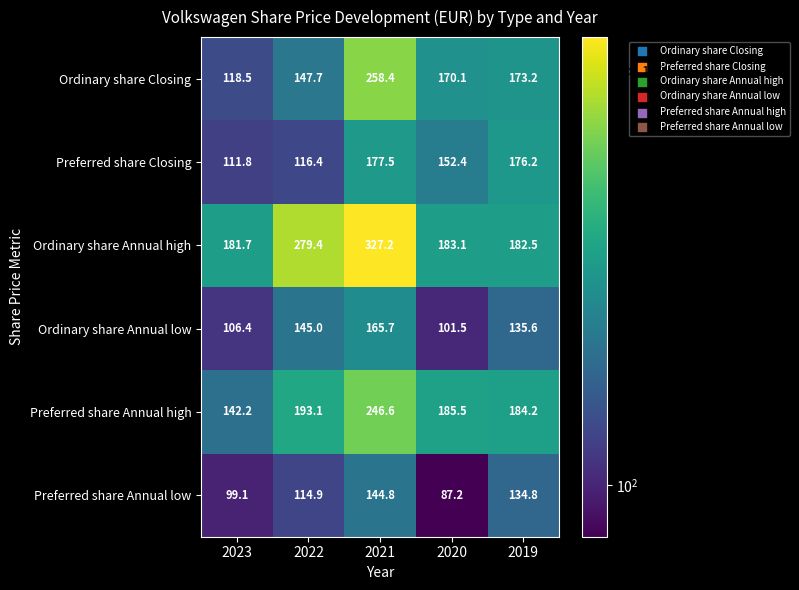

At which category does the chart reach its peak across all series?

2021